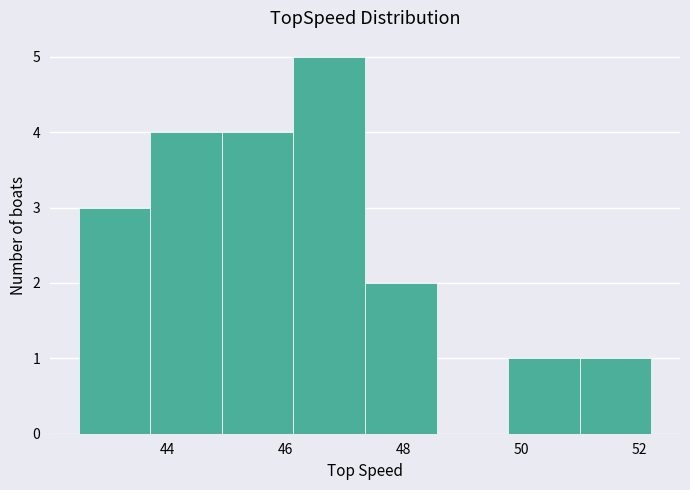

What is the height of the bar covering 43.8 to 45.0 on the x-axis? Neither the bar edges nor the heights are printed on the chart, so give them approximately, as read against the axes.

4